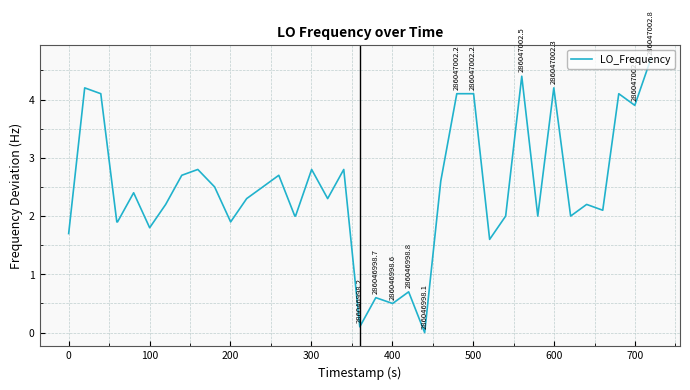

What is the maximum value shown in the chart?

4.7